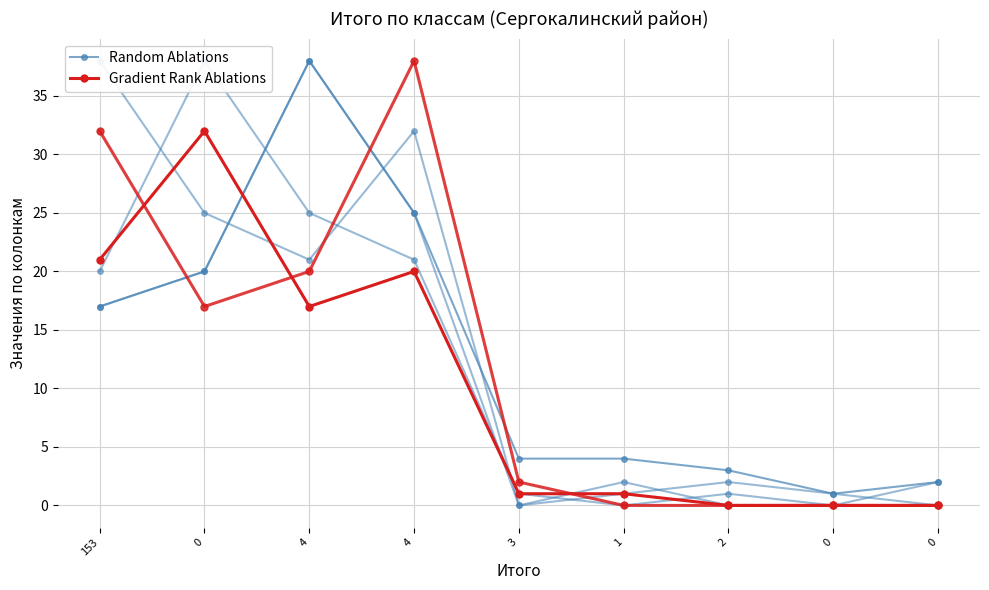

True or false: Gradient Rank Ablations and Random Ablations cross at least once.

True